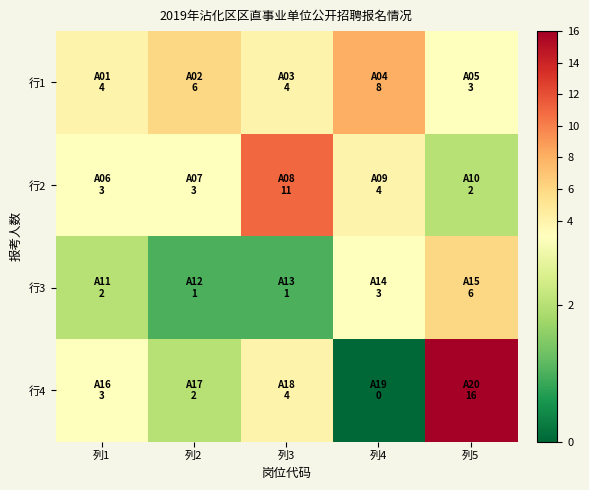

Rank the series by their maximum value, from highest to lowest.

行4, 行2, 行1, 行3